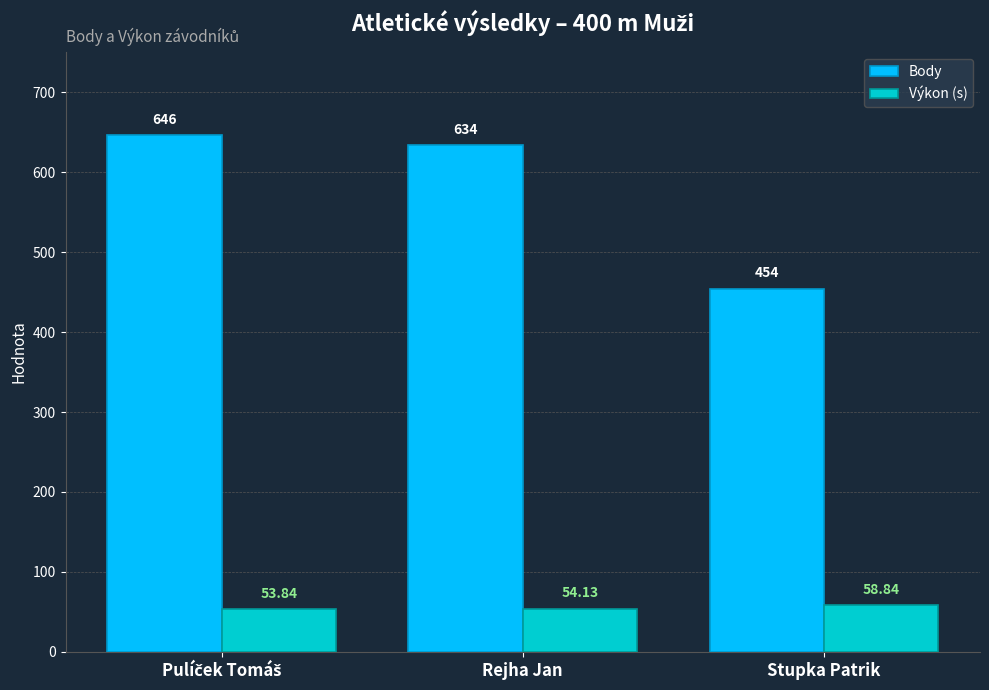

How many categories are shown in the chart?

3